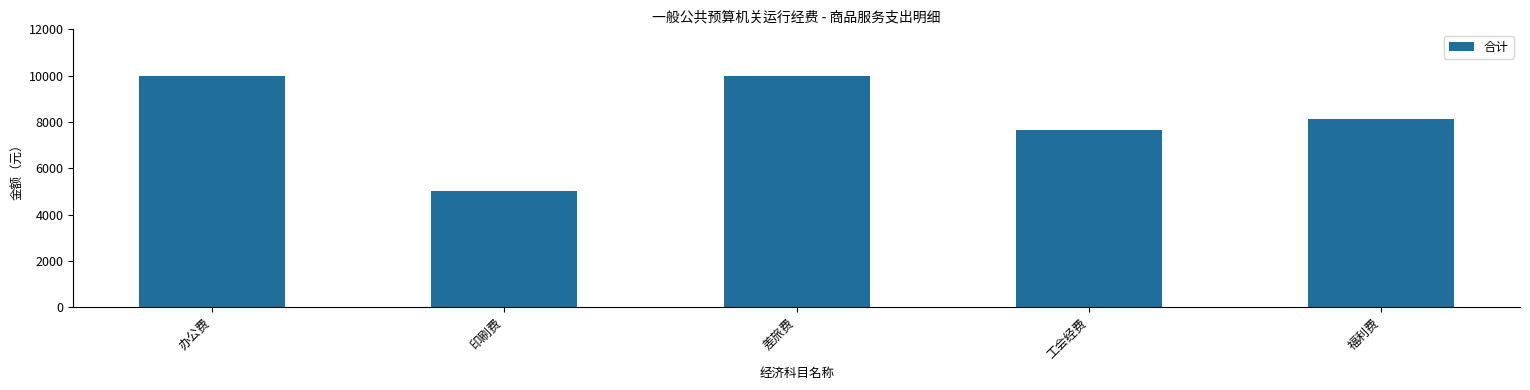

Does the chart contain stacked bars?

No